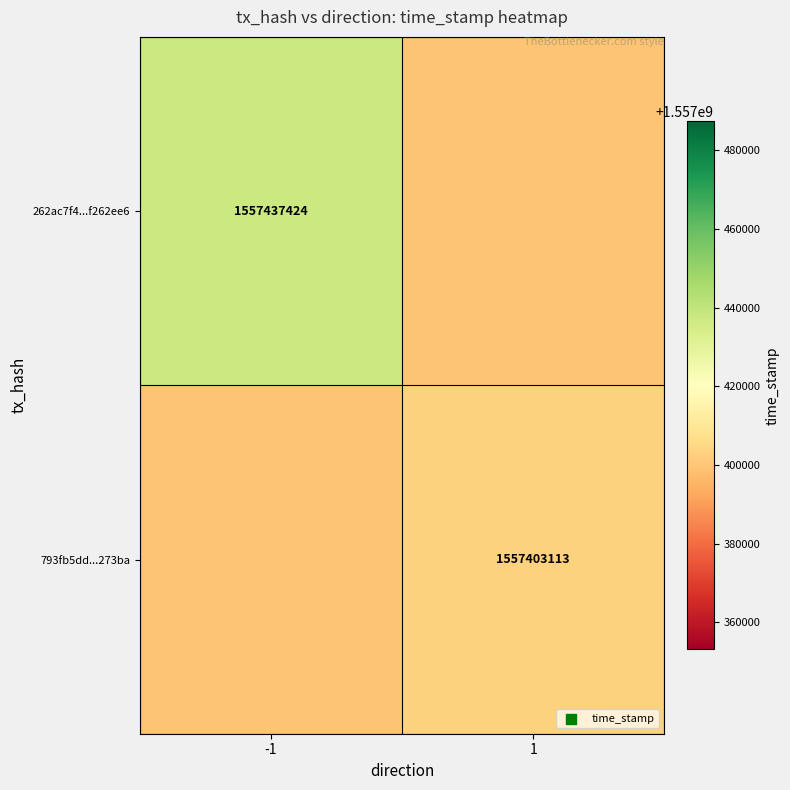

The value of 793fb5dd...273ba at 1 is 1557403113.0. True or false?

True